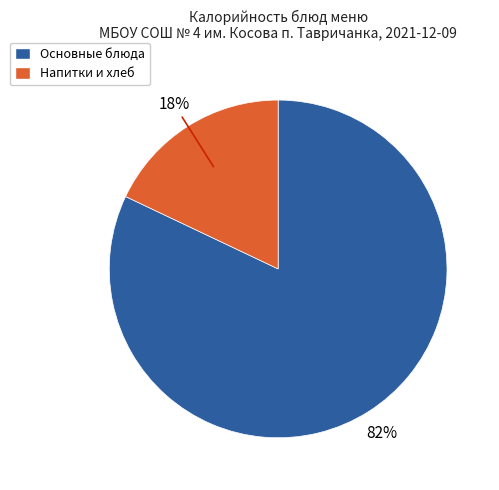

How many segments does this pie chart have?

2